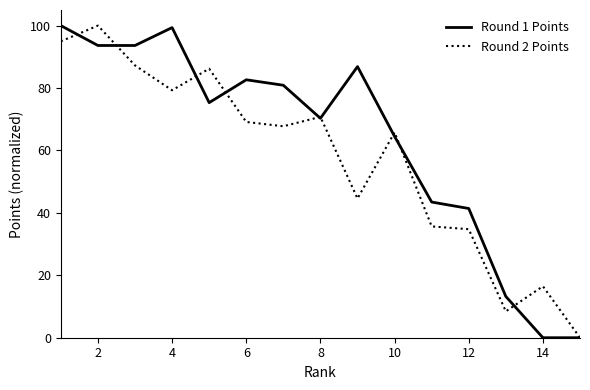

How many distinct data groups are displayed?

2